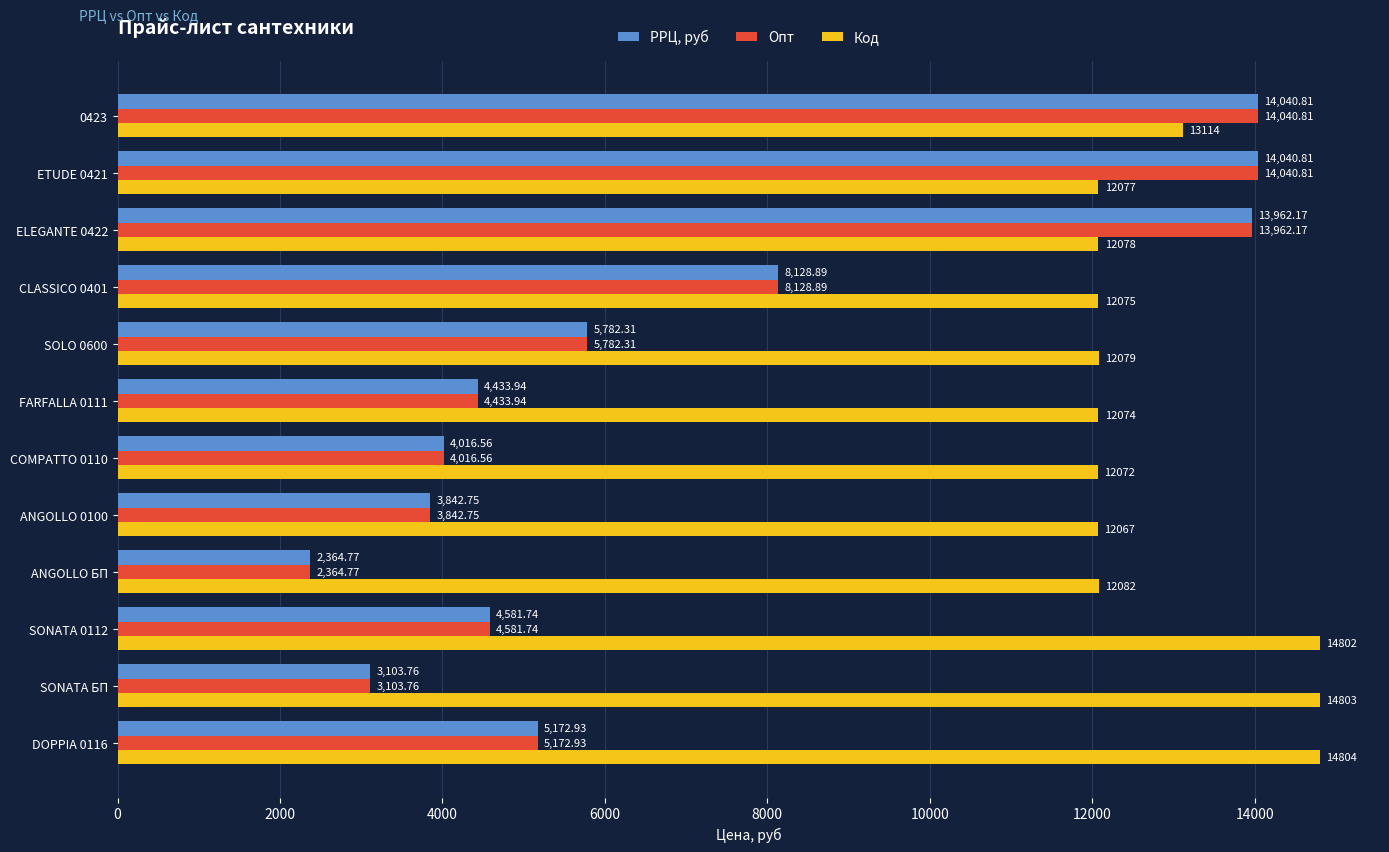

What is the spread (max minus min) of values at FARFALLA 0111?

7640.1